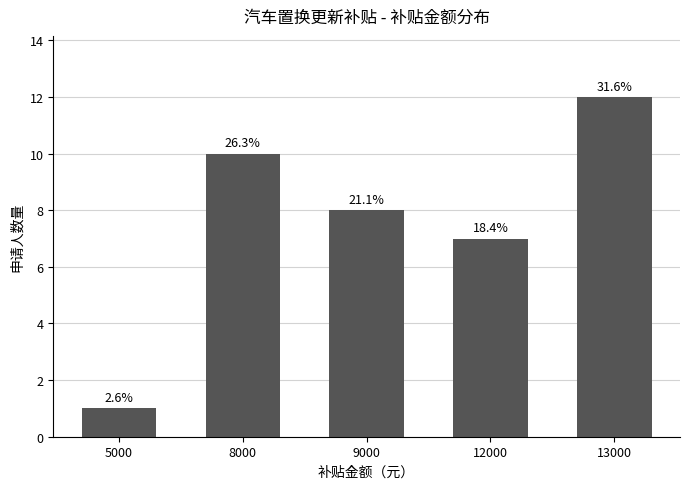

Approximately how many times larger is the value at 9000 compared to 5000?

8.0